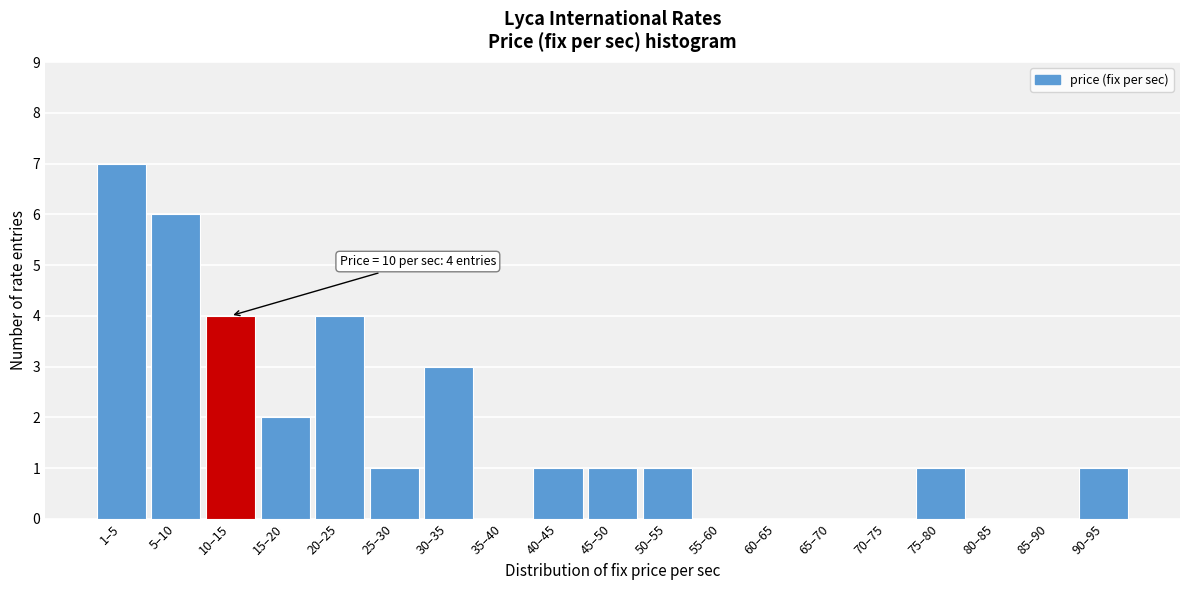

Reading left to right, transcribe all the data shown in this chart.

1–5=7	5–10=6	10–15=4	15–20=2	20–25=4	25–30=1	30–35=3	35–40=0	40–45=1	45–50=1	50–55=1	55–60=0	60–65=0	65–70=0	70–75=0	75–80=1	80–85=0	85–90=0	90–95=1